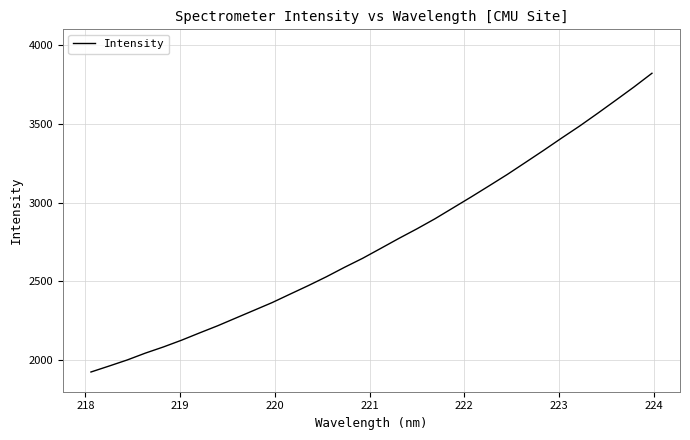

What is the average value?

2747.0